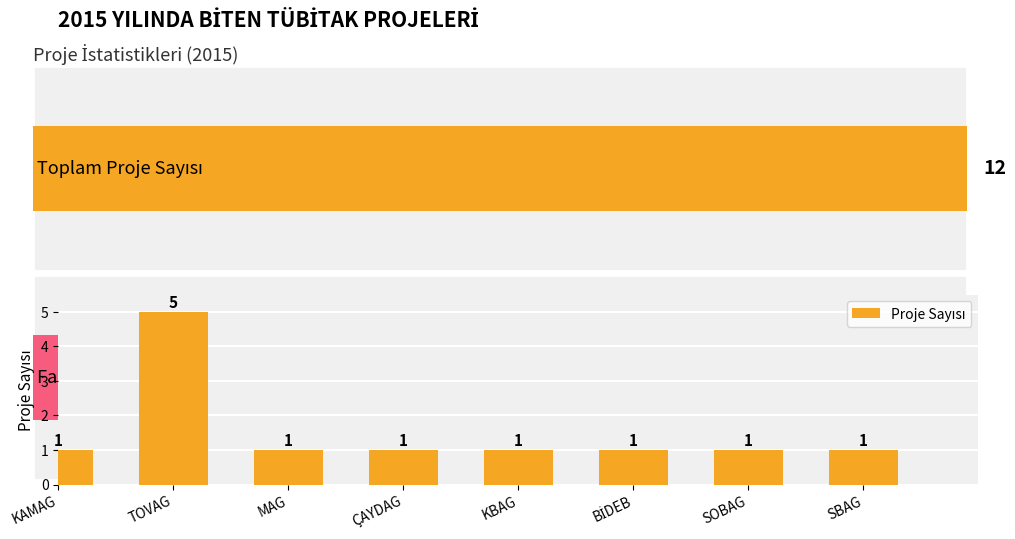

Rank the categories by value from lowest to highest.

KAMAG, MAG, ÇAYDAG, KBAG, BİDEB, SOBAG, SBAG, TOVAG